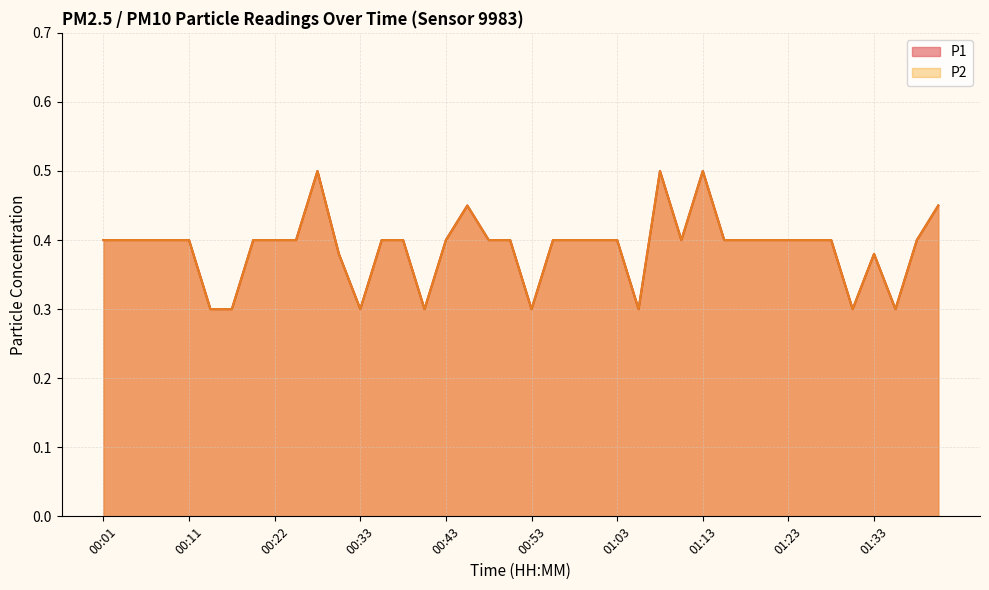

What is the sum of all P1 values?

15.6